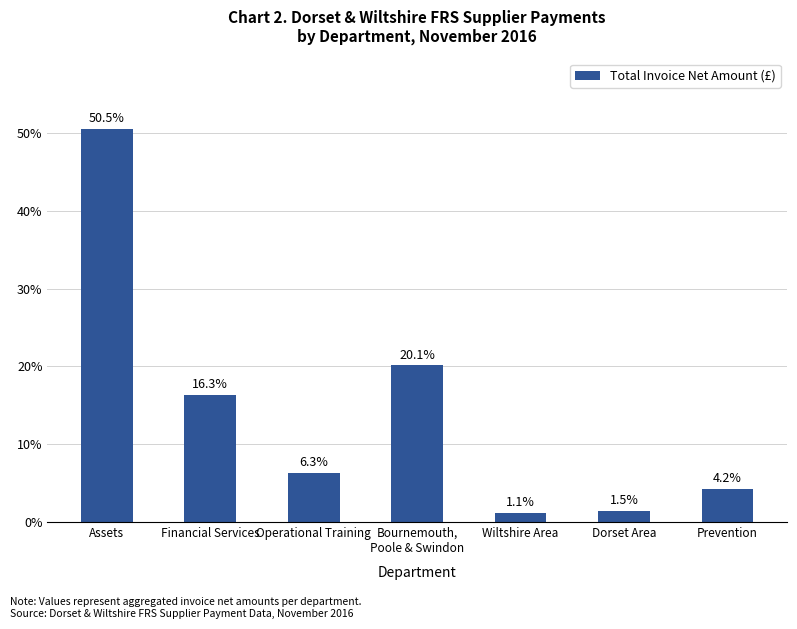

What is the minimum value shown in the chart?

1.1